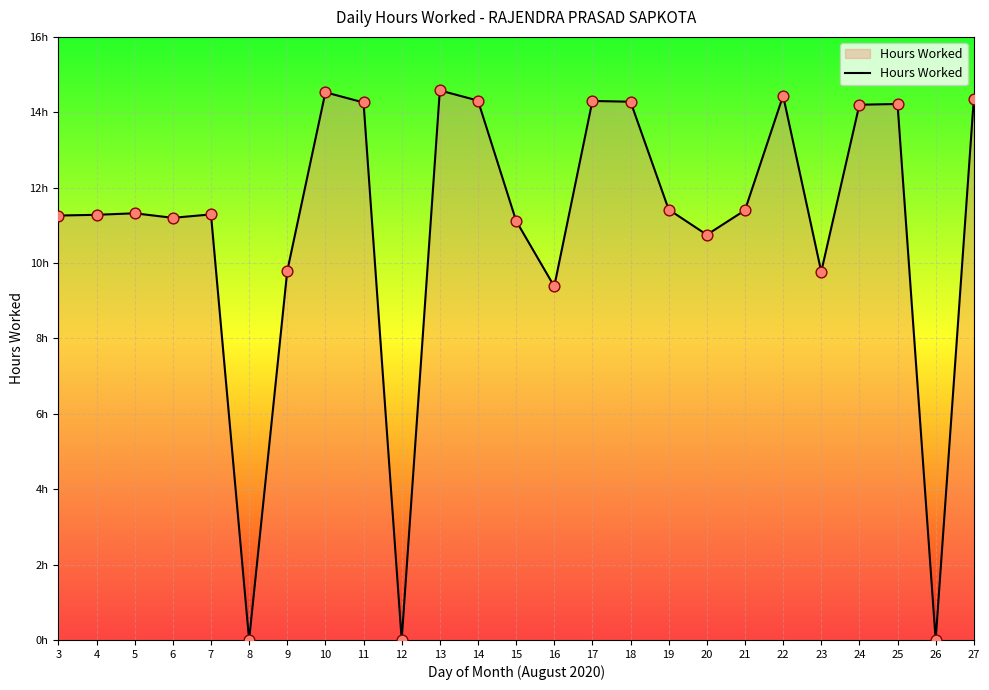

Which has a higher value, 10 or 7?

10